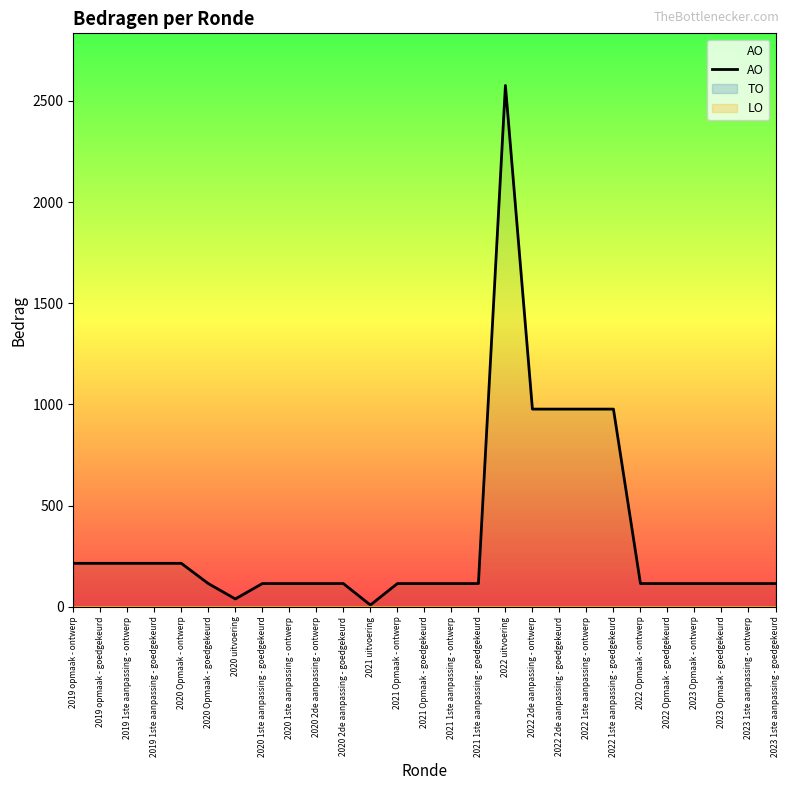

True or false: the data shows 115 at 2020 2de aanpassing - ontwerp.

True